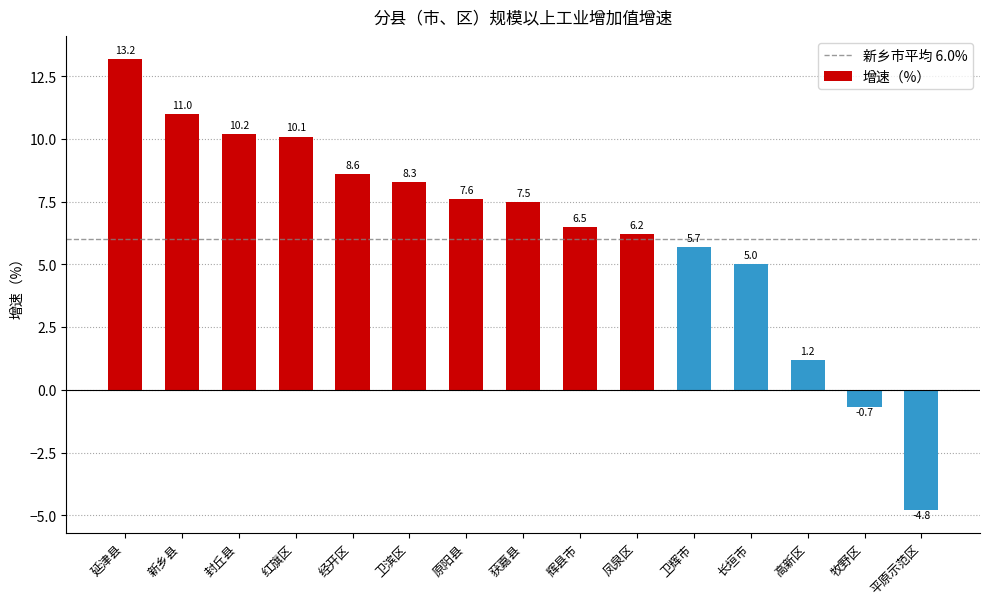

How many data points are less than 7?

7